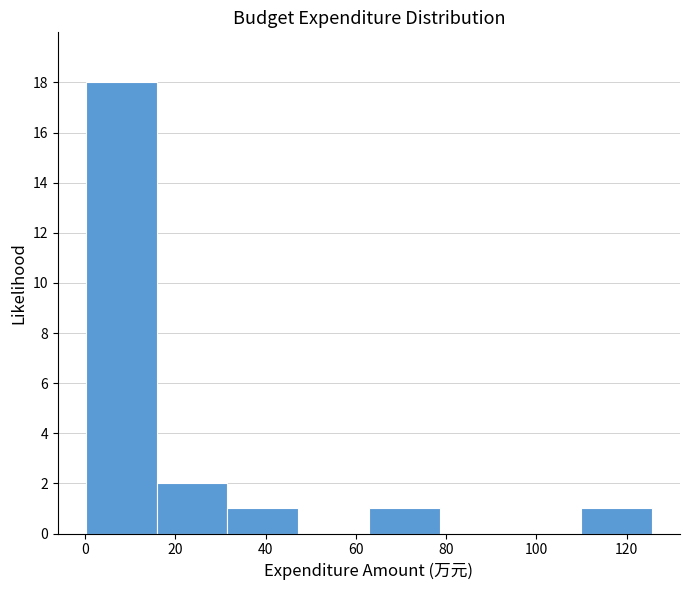

Reading left to right, transcribe this chart: for each bar, give the range it covers on the x-axis and its height. Neither the bar edges nor the heights are printed on the chart, so give them approximately, as read against the axes.

0 to 16: 18
16 to 32: 2
32 to 48: 1
48 to 62: 0
62 to 78: 1
78 to 94: 0
94 to 110: 0
110 to 126: 1